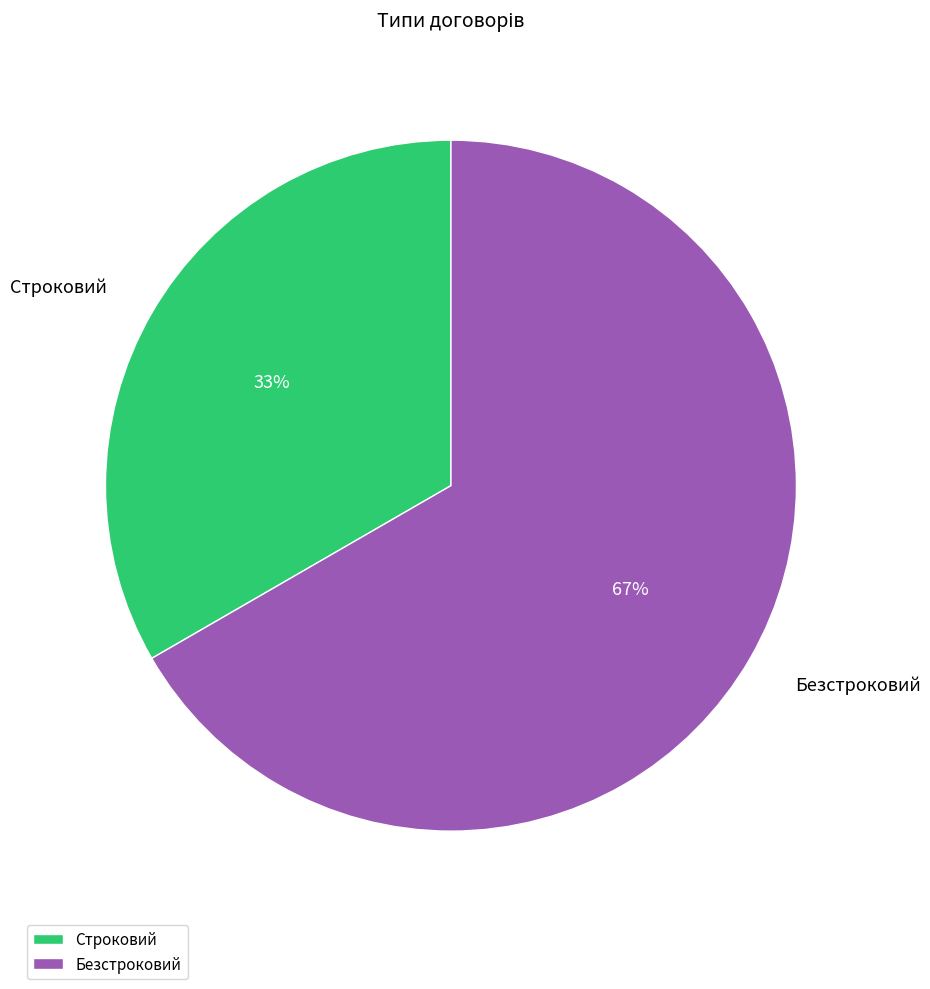

What is the smallest slice in the pie chart?

Строковий